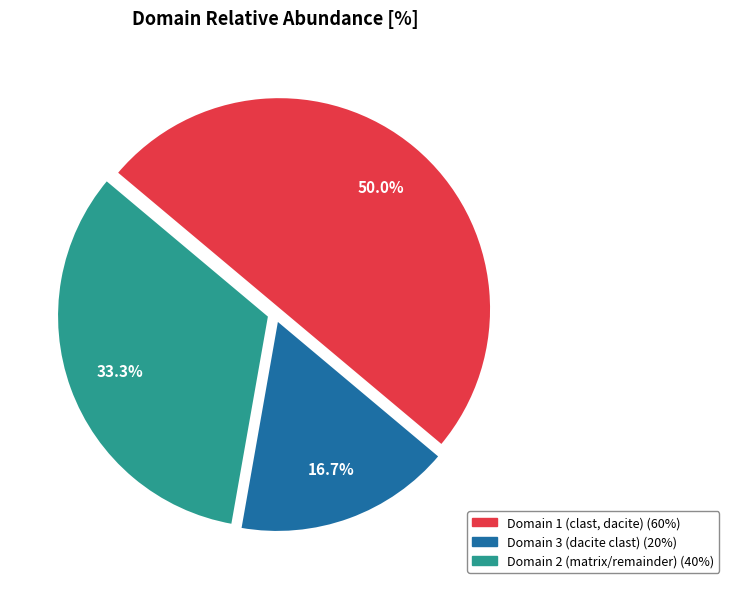

Does Domain 2 (matrix/remainder) represent more than half of the total?

No